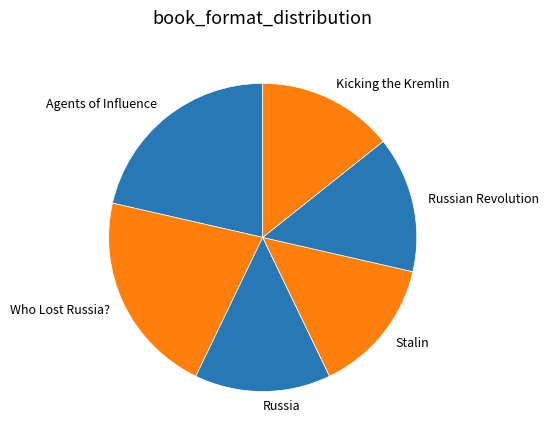

Count the number of slices in the pie.

6